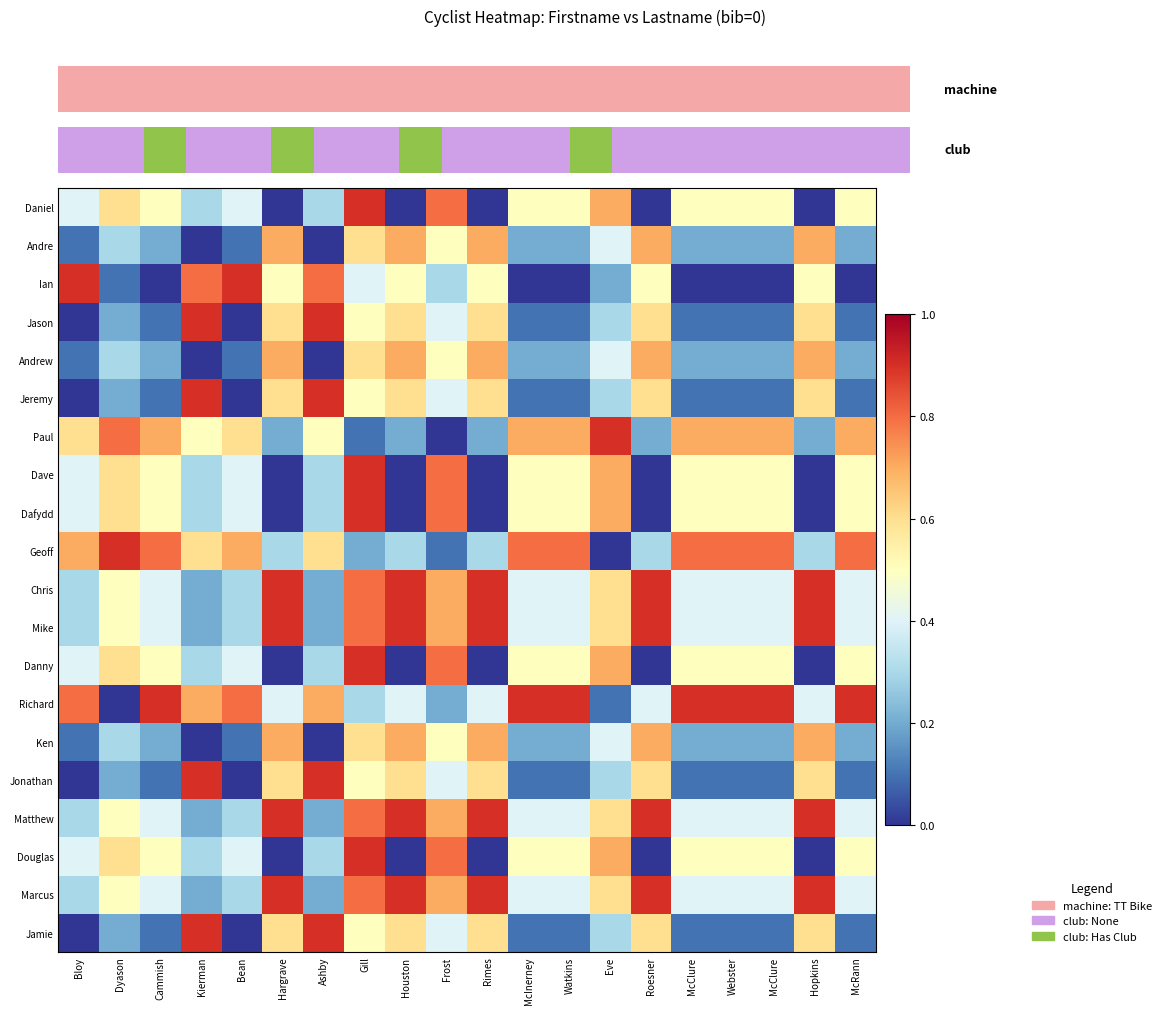

At McClure, list the series in order from smallest to largest.

Ian, Jason, Jeremy, Jonathan, Jamie, Andre, Andrew, Ken, Chris, Mike, Matthew, Marcus, Daniel, Dave, Dafydd, Danny, Douglas, Paul, Geoff, Richard